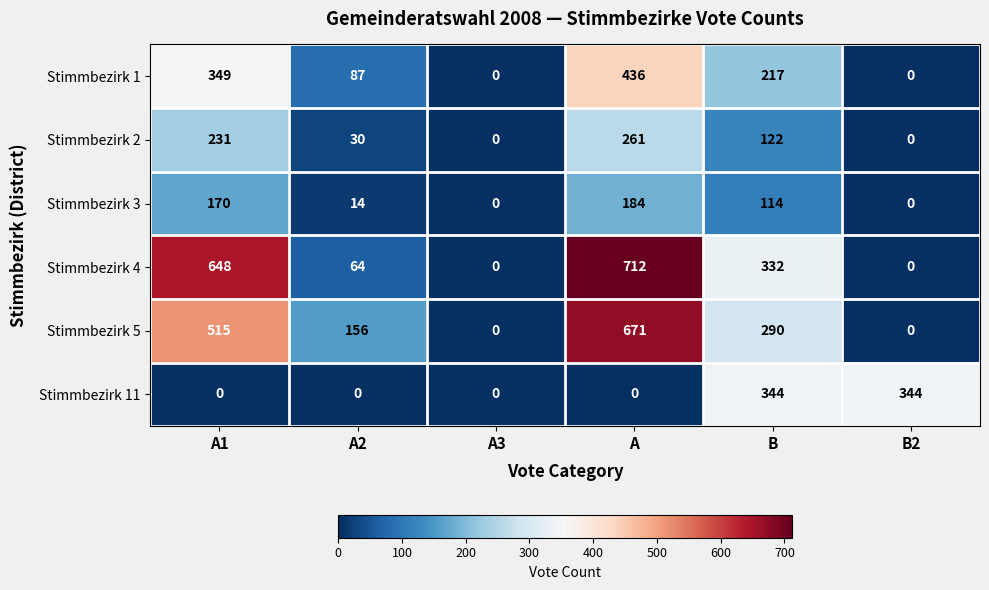

How many values in Stimmbezirk 3 are above zero?

4